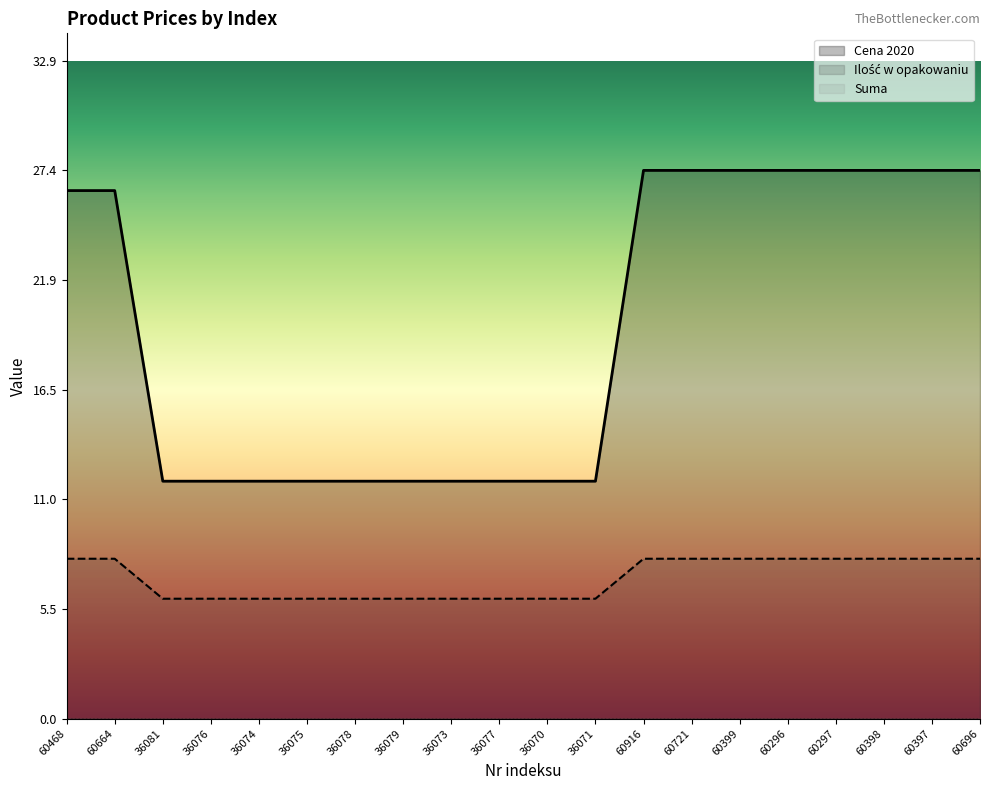

At which category does the chart reach its peak across all series?

60916